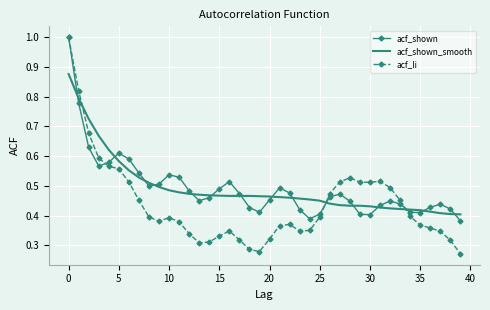

Which series has the widest spread of values?

acf_li